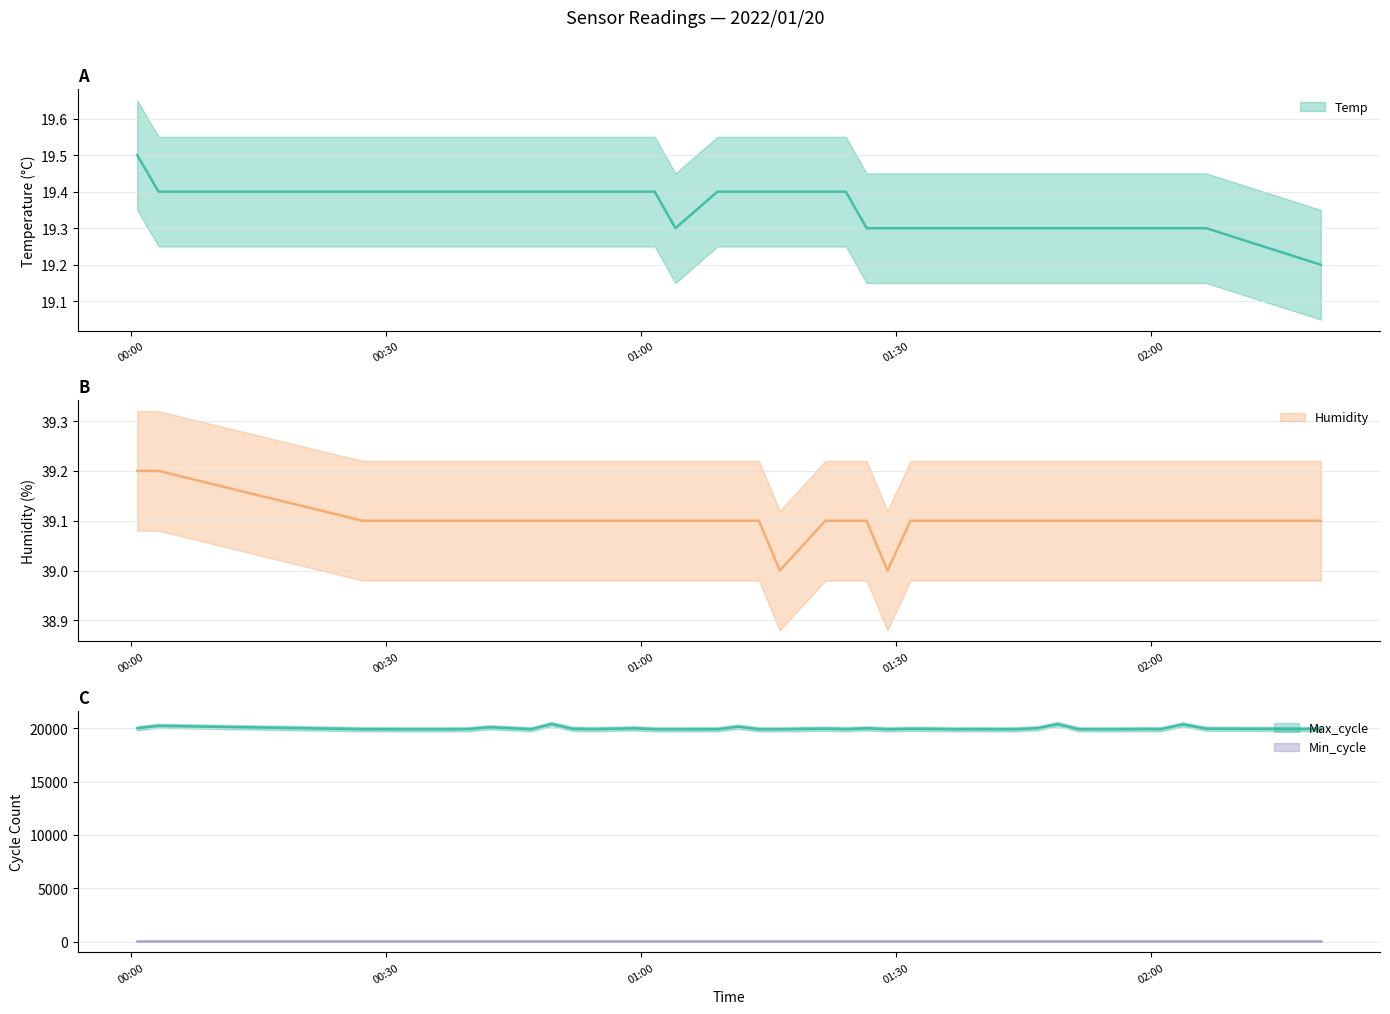

What is the value of the Humidity point at the 18th from the left?

39.1